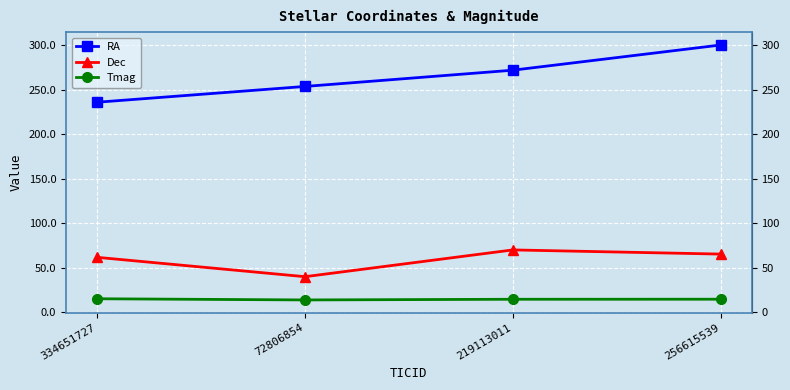

What is the difference between the Tmag values at 256615539 and 72806854?

0.8